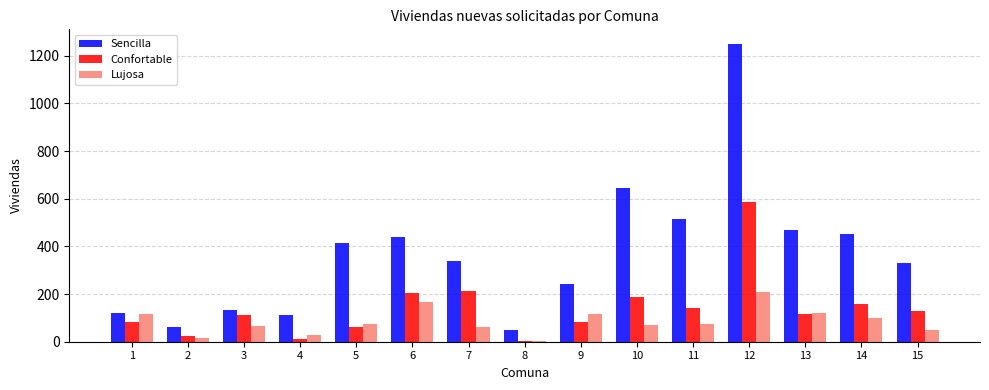

The Sencilla series shows 161 at 1. True or false?

False